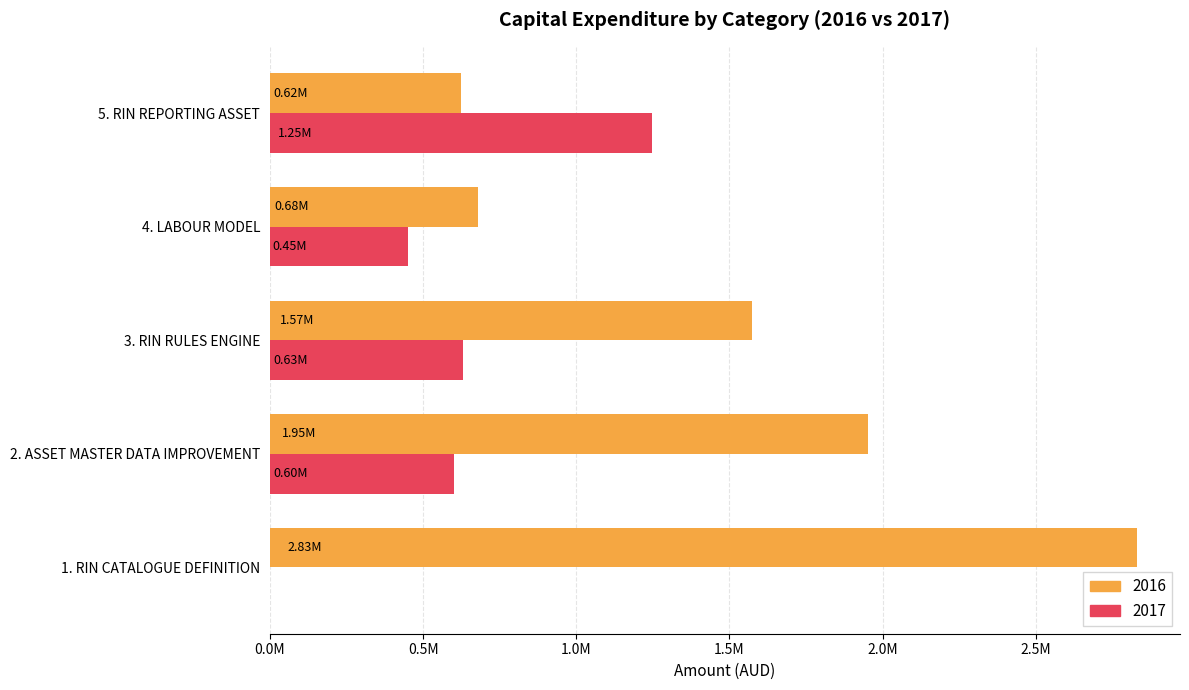

Between 4. LABOUR MODEL and 3. RIN RULES ENGINE, which is larger?

3. RIN RULES ENGINE